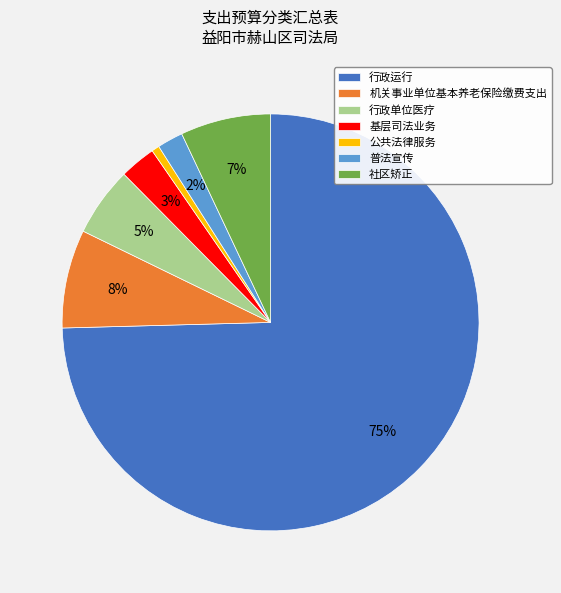

To the nearest percent, what percentage of the pie is 基层司法业务?

3%